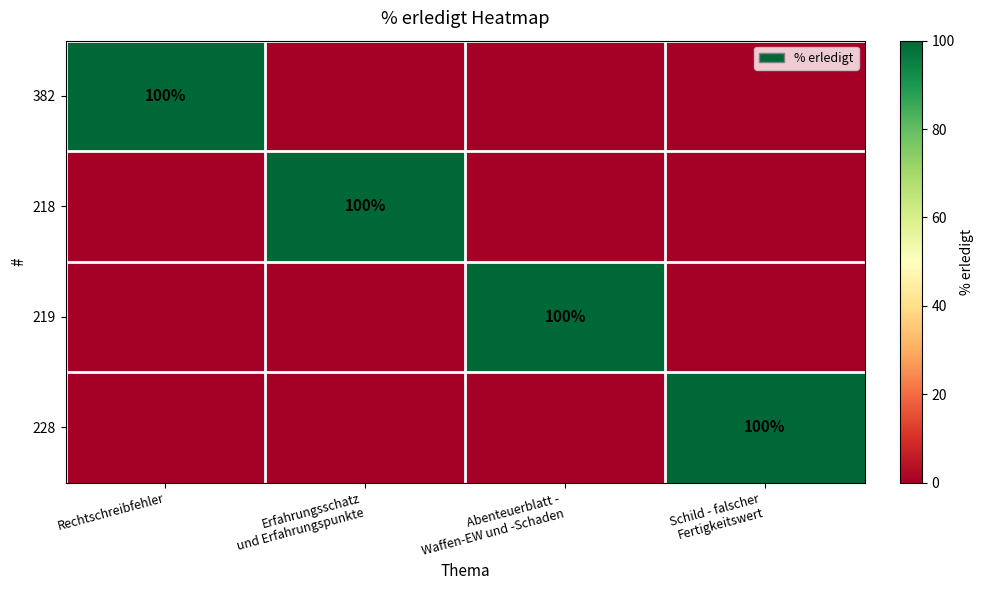

Which series has the largest range (max minus min)?

382